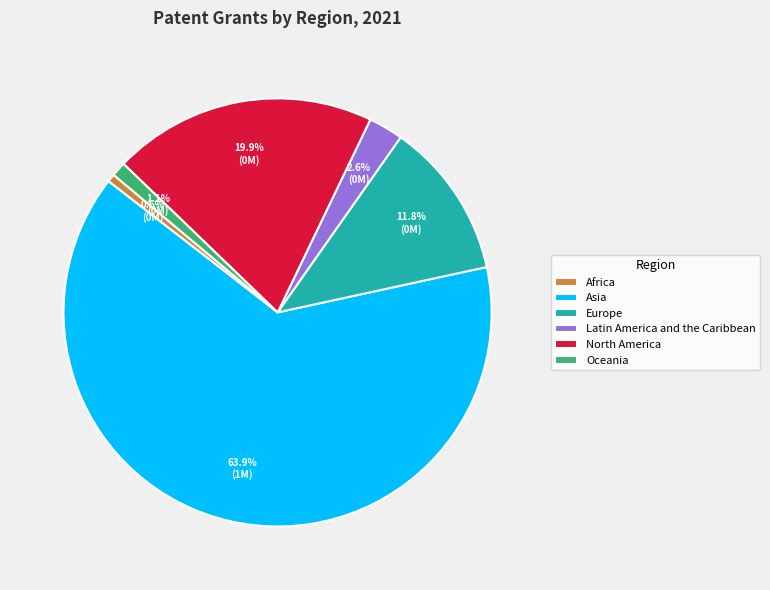

Which slice is the largest?

Asia